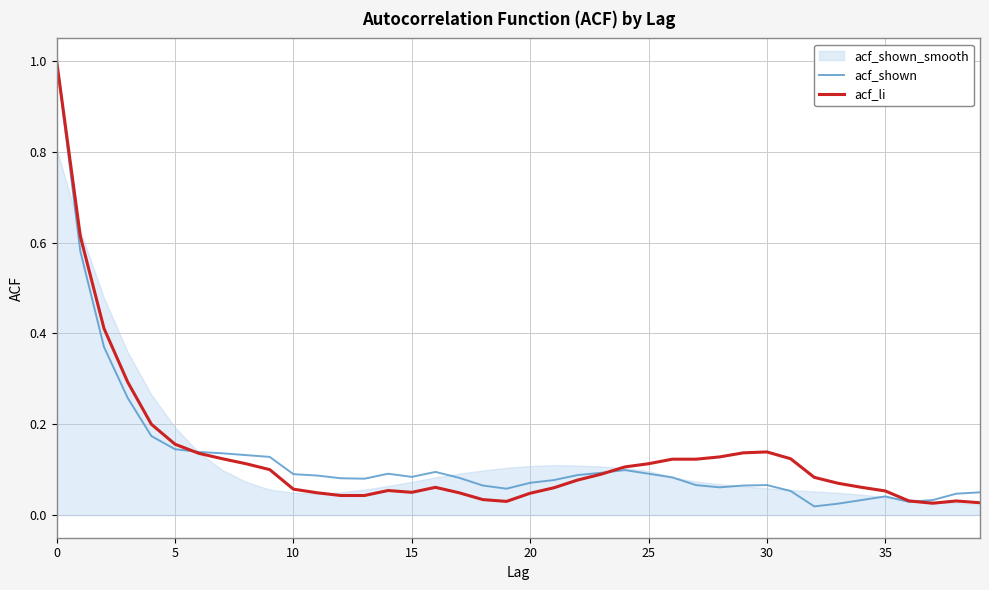

Which series ends up on top after the final intersection of acf_li and acf_shown?

acf_shown